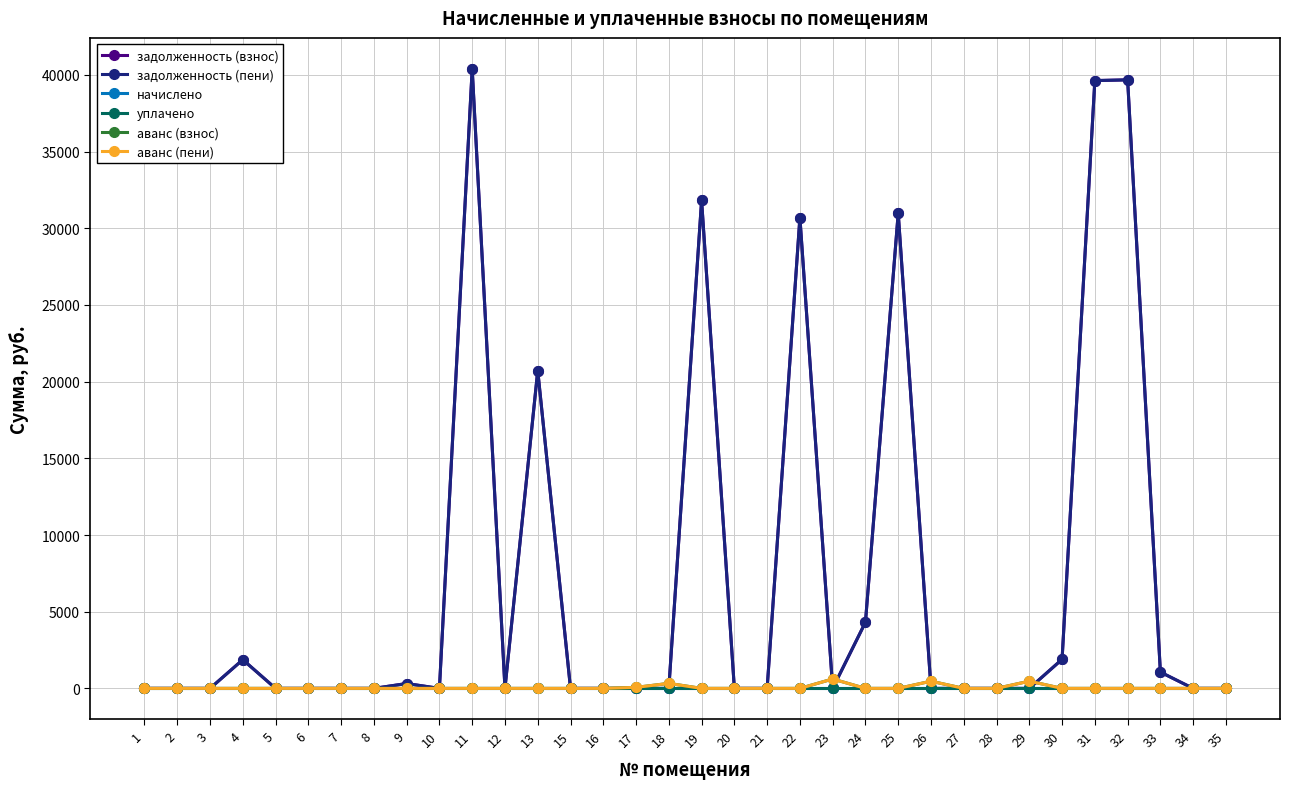

In аванс (взнос), how many points are higher than both neighbors (excluding endpoints)?

5